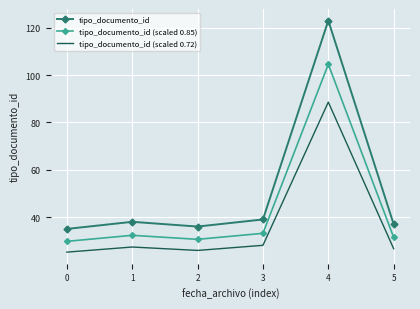

Rank the series by their average value, from highest to lowest.

tipo_documento_id, tipo_documento_id (scaled 0.85), tipo_documento_id (scaled 0.72)